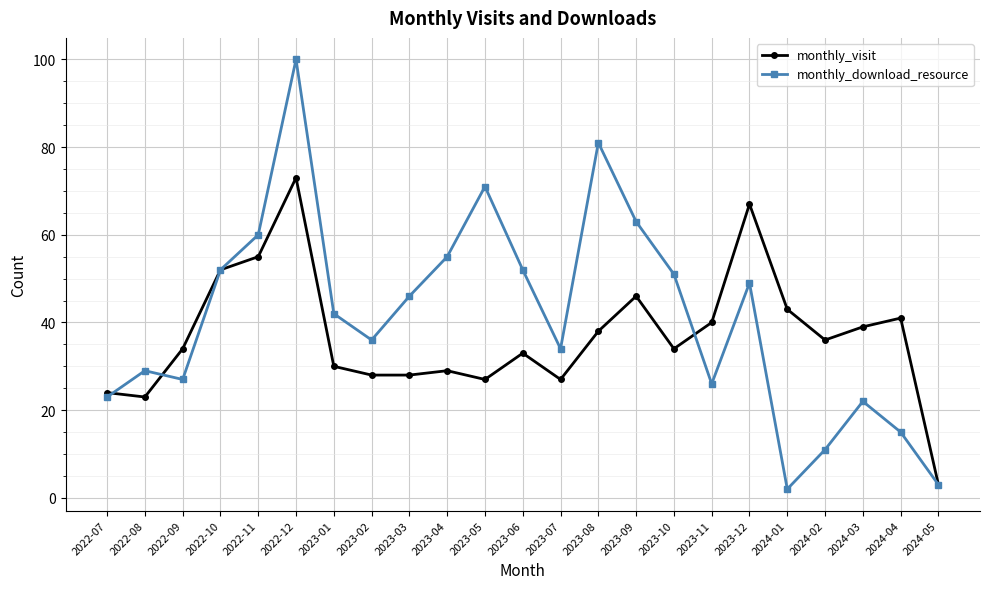

At how many categories does at least one series exceed 6?

22